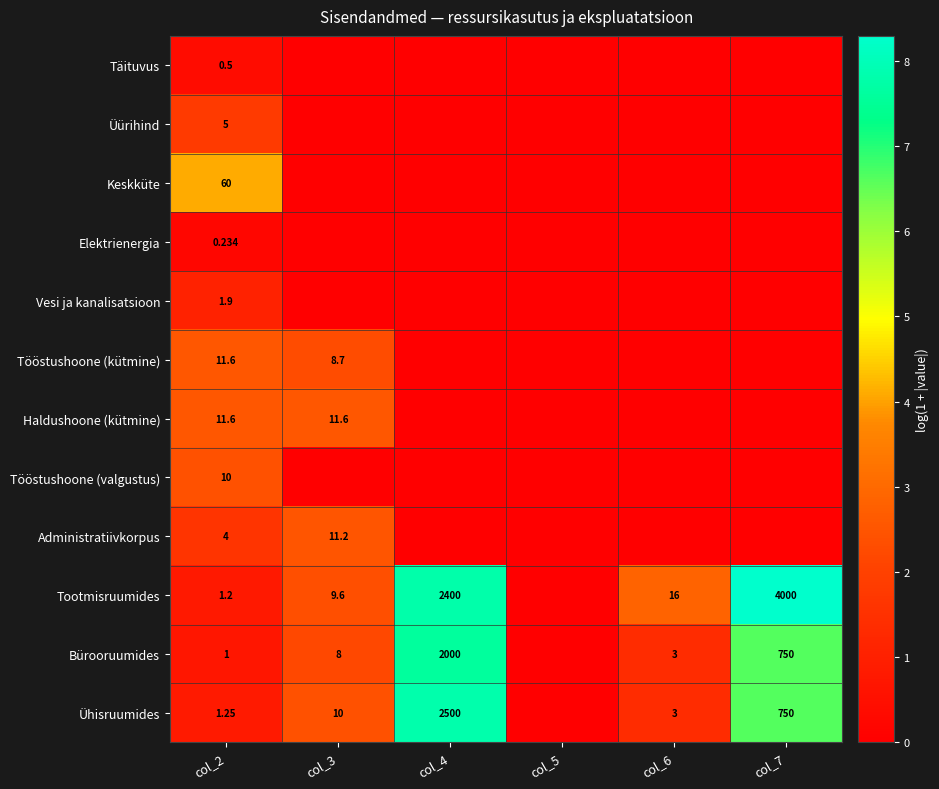

Count the number of data series in this chart.

12